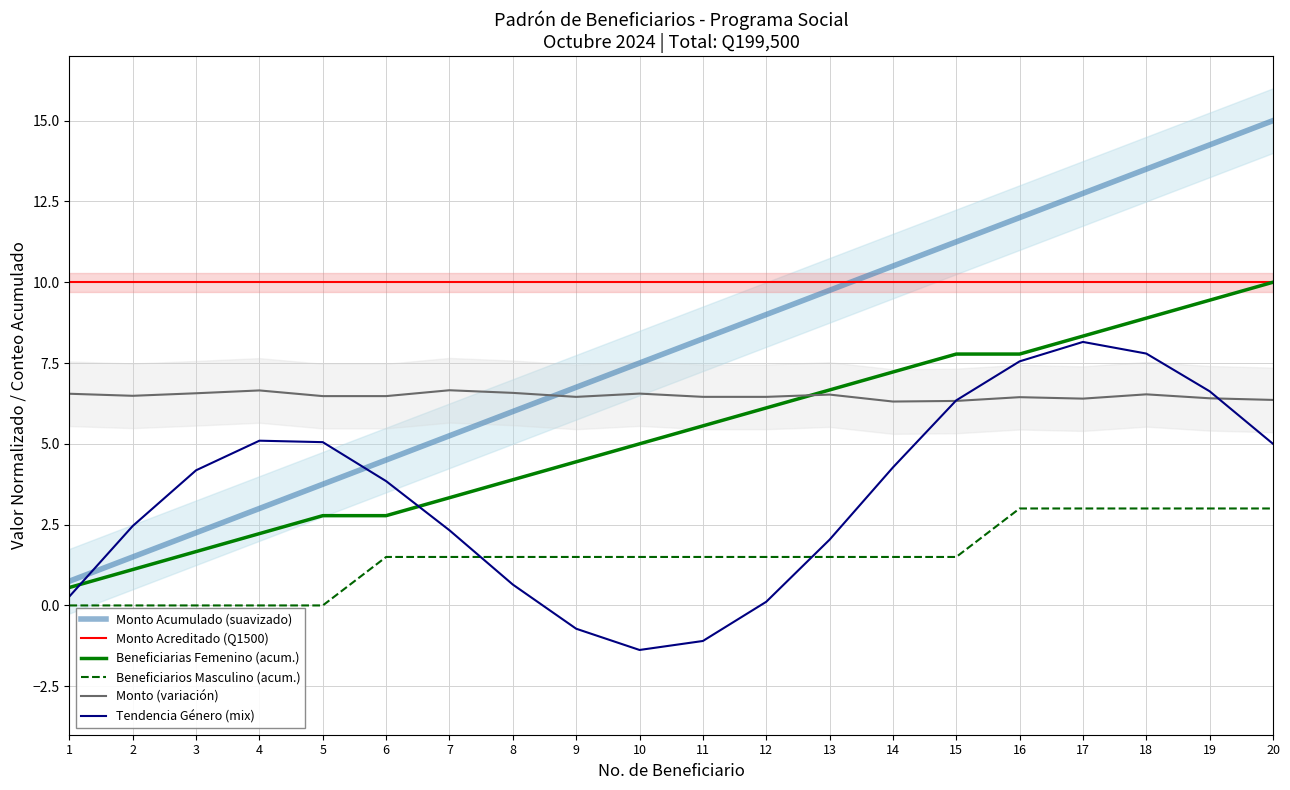

True or false: Tendencia Género (mix) has a value of 2.0 at 13.

True